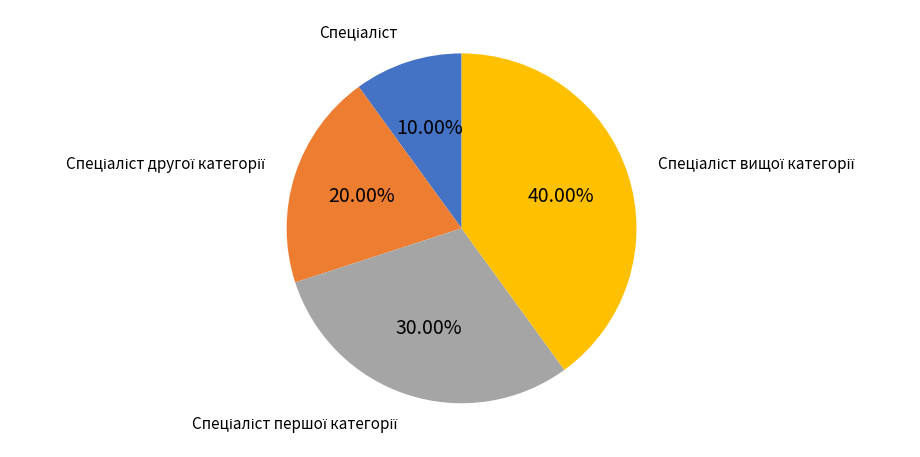

Count the number of slices in the pie.

4